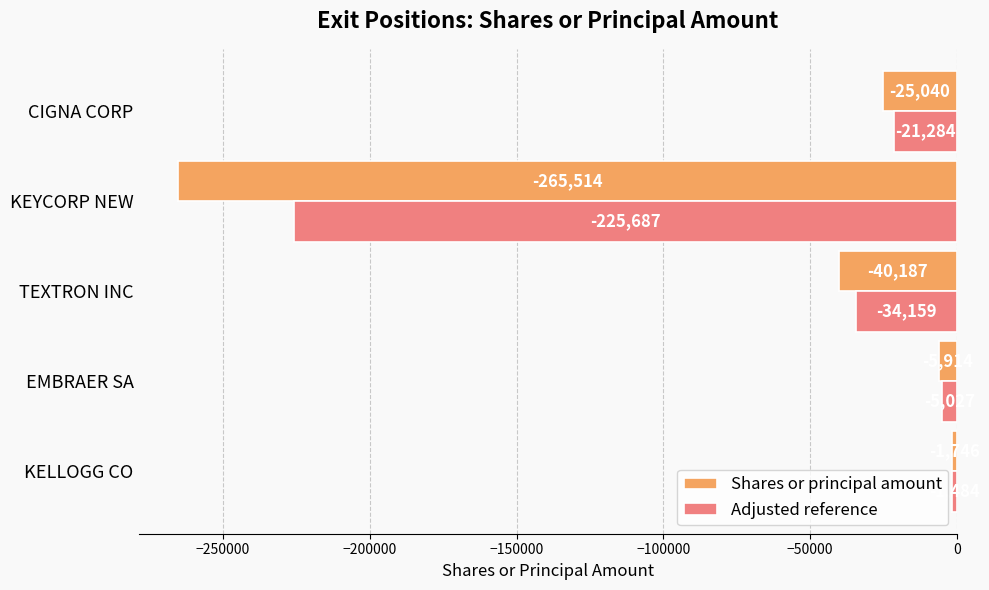

Which series has the largest total across all categories?

Adjusted reference